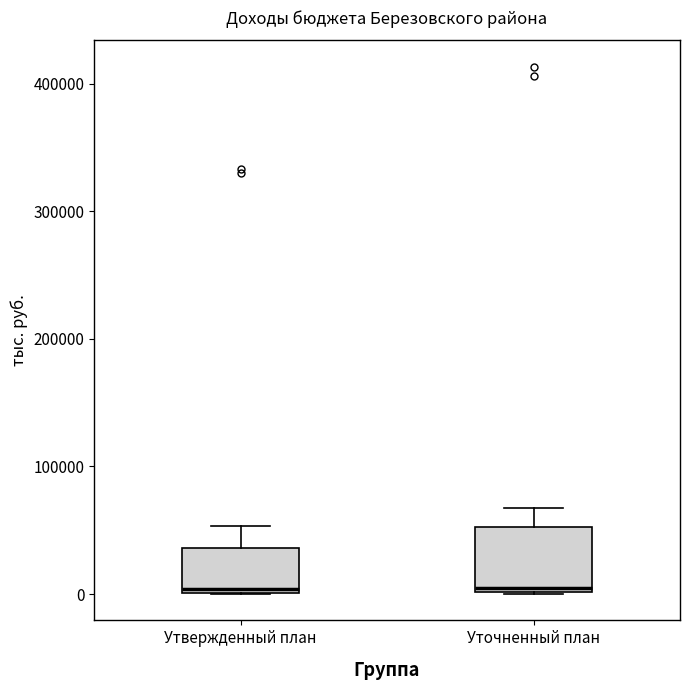

Reading left to right, transcribe this box plot: for each box, give where its median line is, the range the box spans, and where its two whiskers end, as read against the y-axis. The values are not printed on the chart, so give them approximately, as read against the axis.

Утвержденный план: median 0 (just above the box's lower edge), box 0 to 40000, whiskers 0 to 50000
Уточненный план: median 0 (just above the box's lower edge), box 0 to 50000, whiskers 0 to 70000